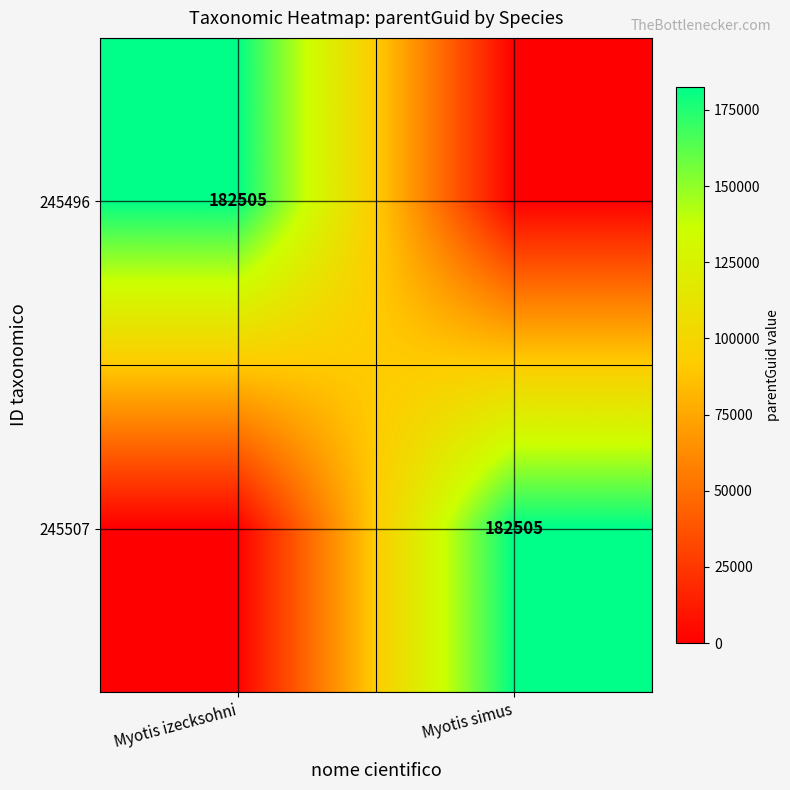

Is it true that 245496 equals 299980 at Myotis izecksohni?

False